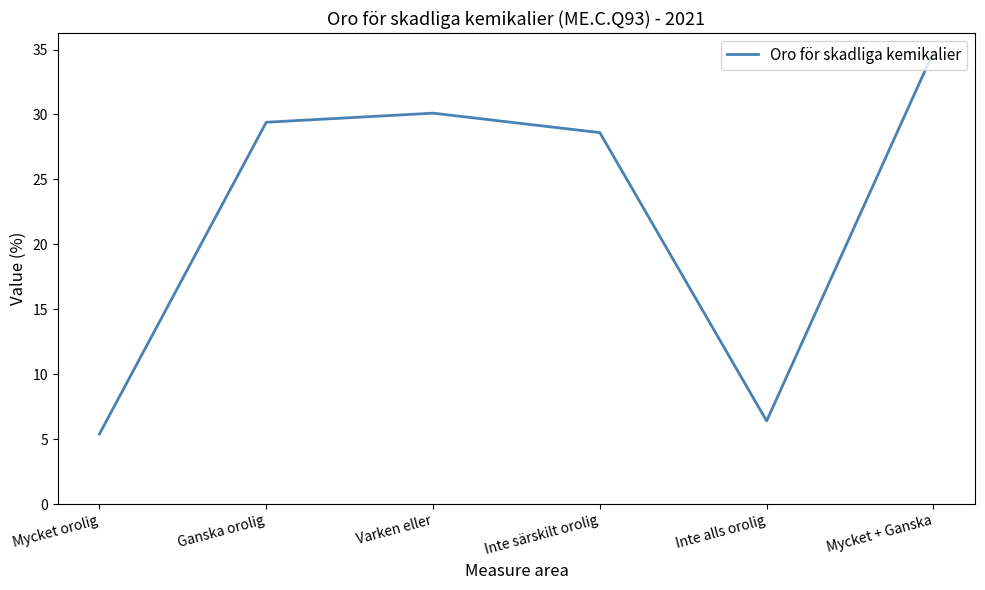

Read the value at Varken eller.

30.1